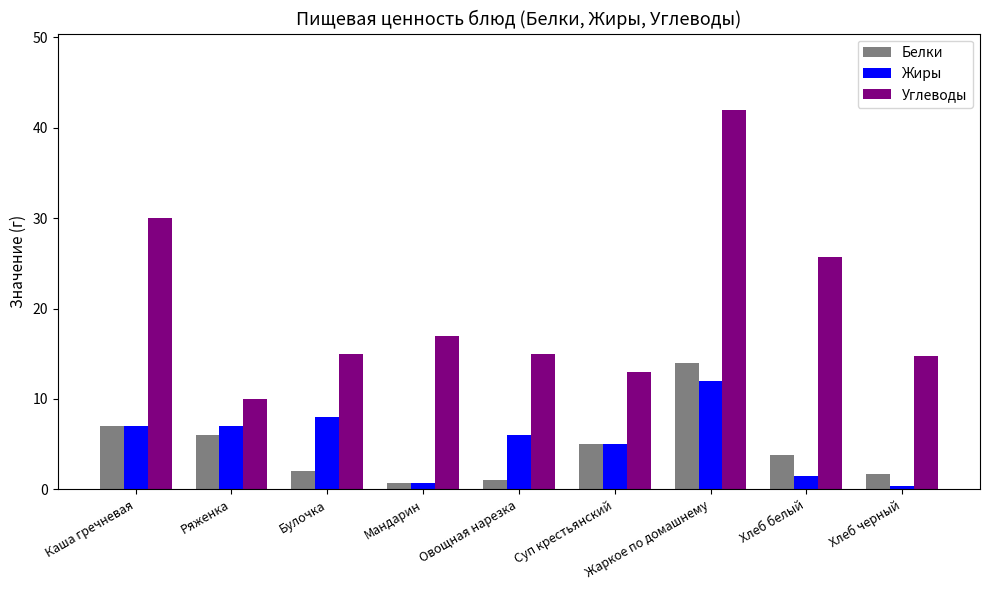

How many data points does each series have?

9